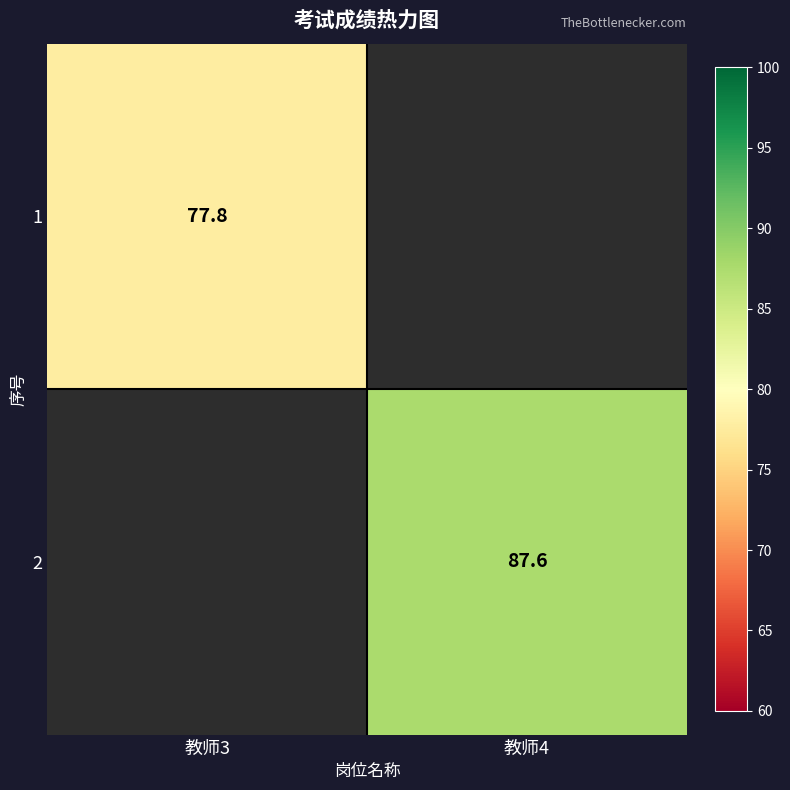

Is it true that 1 equals 33.8 at 教师3?

False